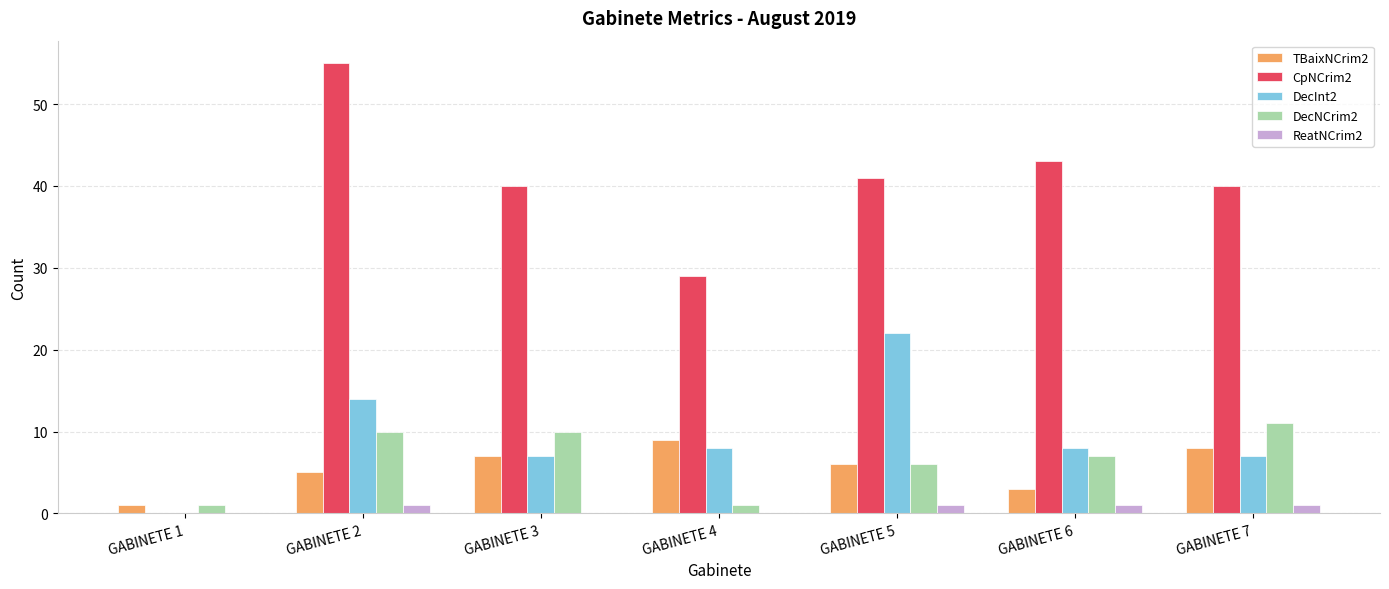

Reading left to right, list all the values displayed in this chart.

TBaixNCrim2: GABINETE 1=1	GABINETE 2=5	GABINETE 3=7	GABINETE 4=9	GABINETE 5=6	GABINETE 6=3	GABINETE 7=8
CpNCrim2: GABINETE 1=0	GABINETE 2=55	GABINETE 3=40	GABINETE 4=29	GABINETE 5=41	GABINETE 6=43	GABINETE 7=40
DecInt2: GABINETE 1=0	GABINETE 2=14	GABINETE 3=7	GABINETE 4=8	GABINETE 5=22	GABINETE 6=8	GABINETE 7=7
DecNCrim2: GABINETE 1=1	GABINETE 2=10	GABINETE 3=10	GABINETE 4=1	GABINETE 5=6	GABINETE 6=7	GABINETE 7=11
ReatNCrim2: GABINETE 1=0	GABINETE 2=1	GABINETE 3=0	GABINETE 4=0	GABINETE 5=1	GABINETE 6=1	GABINETE 7=1